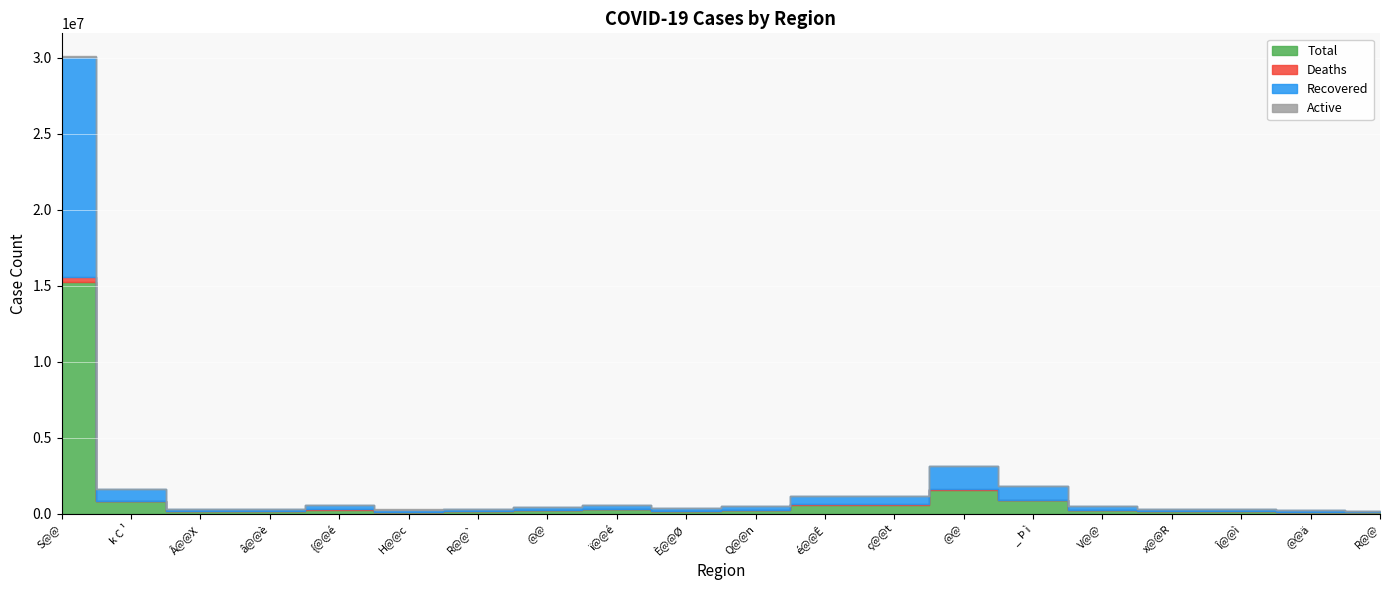

True or false: Active and Recovered intersect in this chart.

False